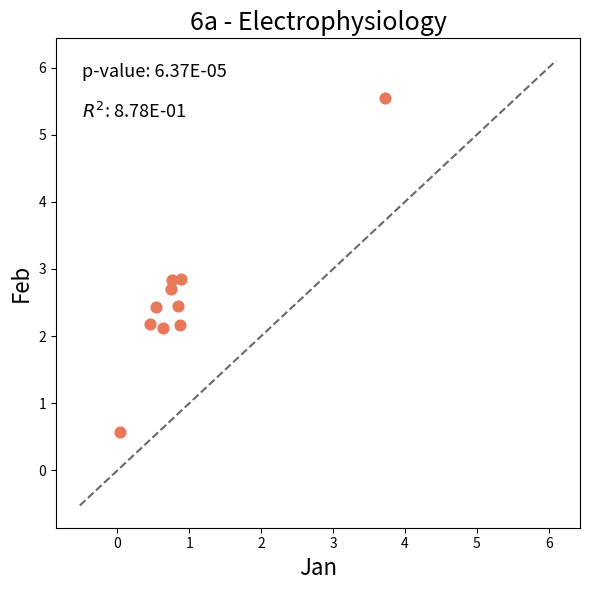

What is the range of X values (max minus min)?

3.7